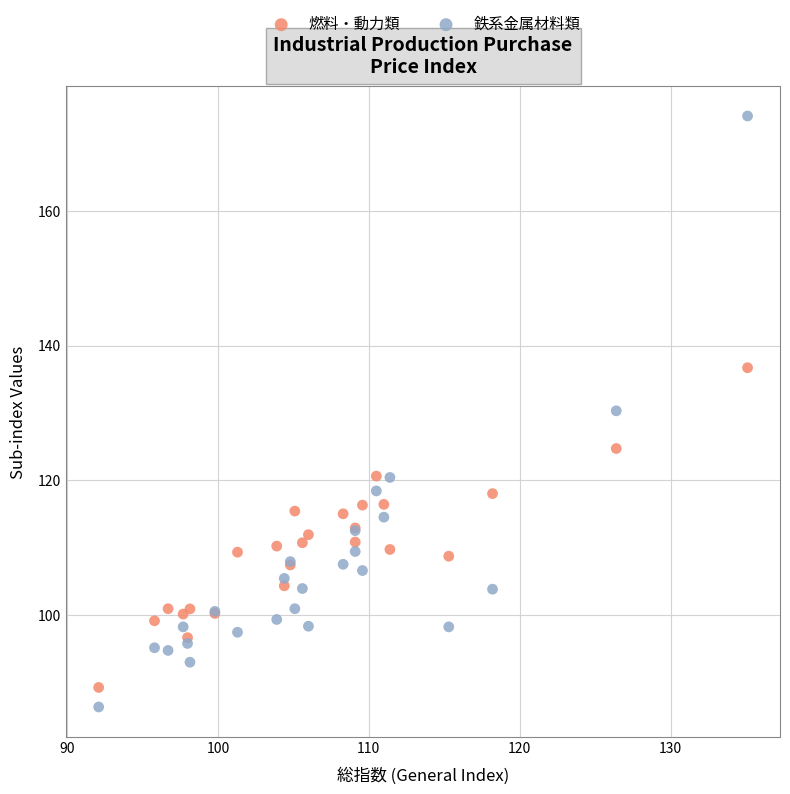

Which series contains the highest Y value?

鉄系金属材料類